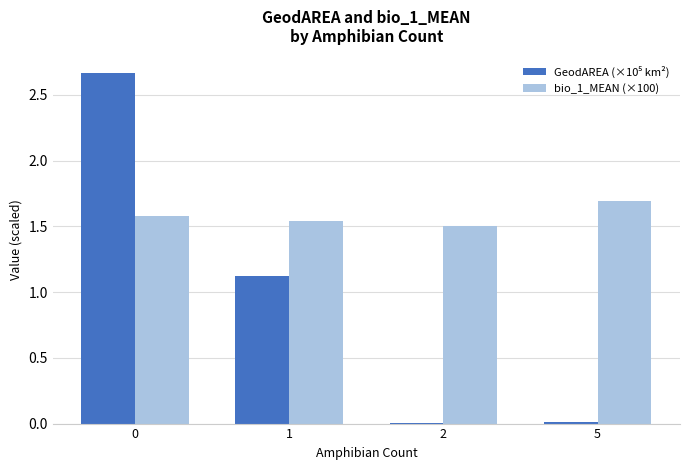

Count the number of data series in this chart.

2